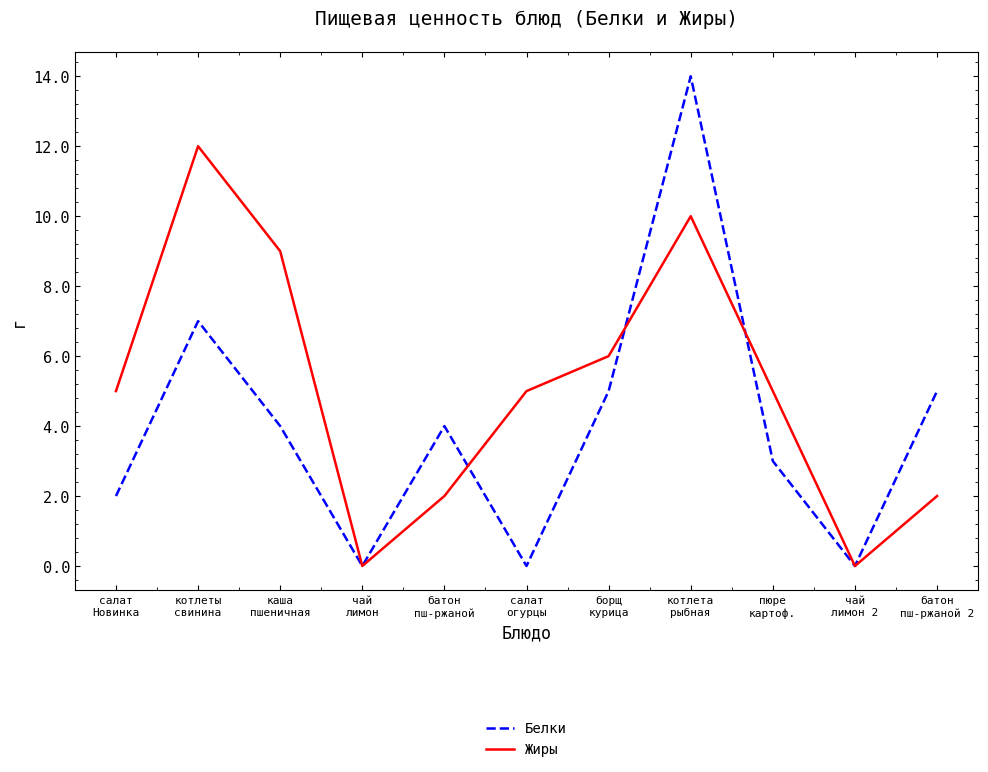

Which series has the largest range (max minus min)?

Белки